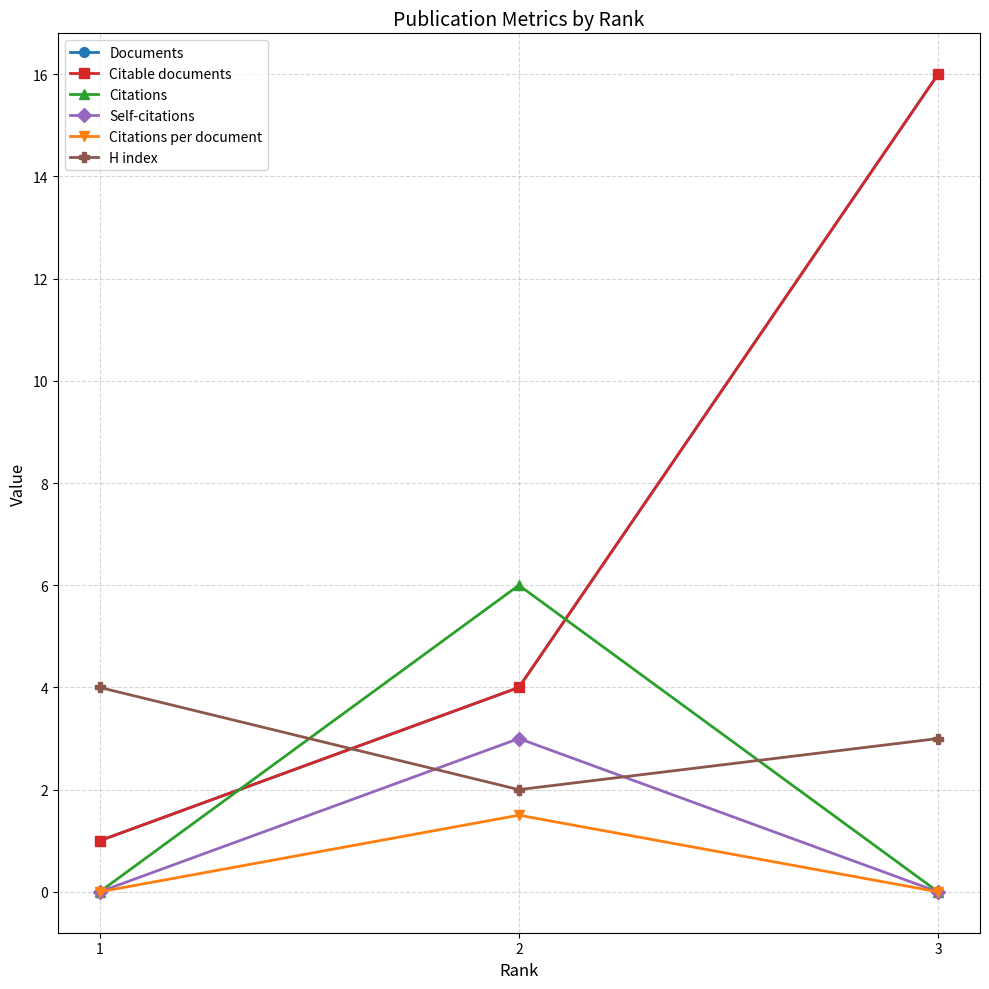

Does the chart have visible grid lines?

Yes